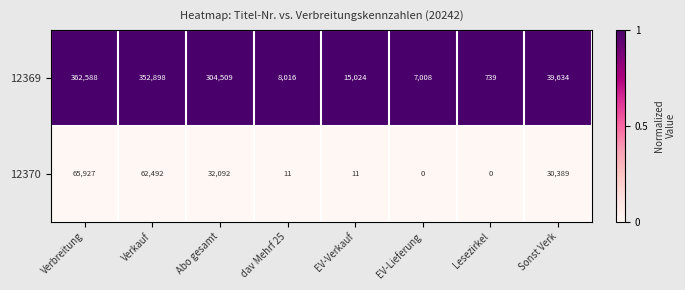

Reading left to right, list all the values displayed in this chart.

12369: Verbreitung=362588	Verkauf=352898	Abo gesamt=304509	dav Mehrf 25=8016	EV-Verkauf=15024	EV-Lieferung=7008	Lesezirkel=739	Sonst Verk=39634
12370: Verbreitung=65927	Verkauf=62492	Abo gesamt=32092	dav Mehrf 25=11	EV-Verkauf=11	EV-Lieferung=0	Lesezirkel=0	Sonst Verk=30389